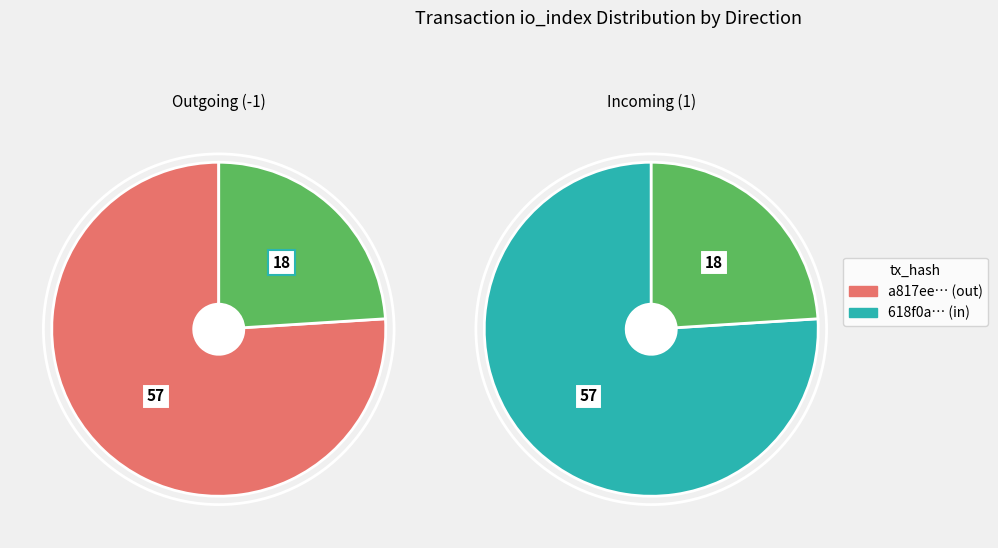

Which series has the widest spread of values?

Outgoing